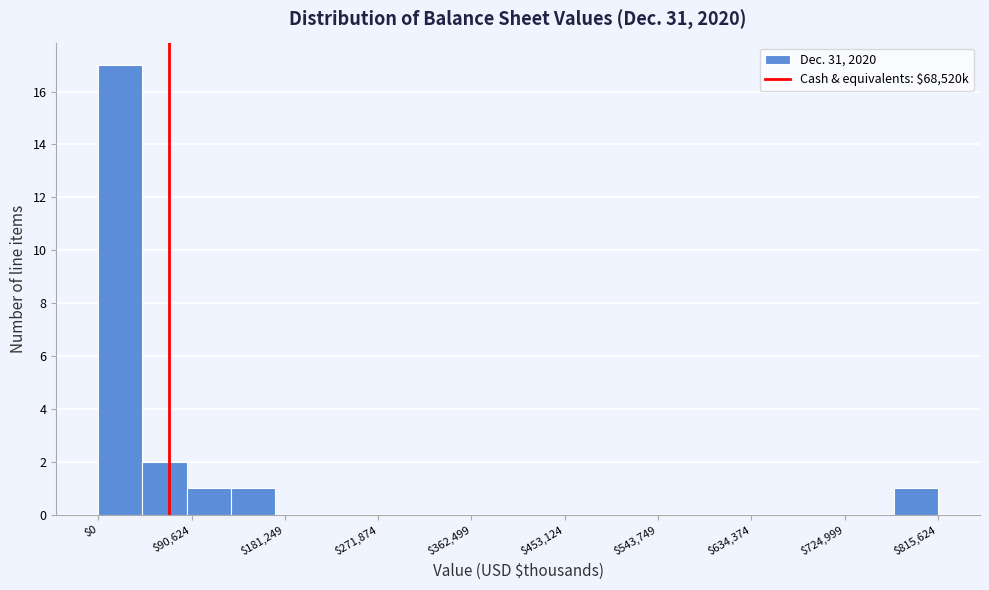

Reading left to right, list every bar in this chart as the range it spans on the x-axis followed by its height. Neither the bar edges nor the heights are printed on the chart, so give them approximately, as read against the axes.

0 to 40000: 17
40000 to 90000: 2
90000 to 130000: 1
130000 to 170000: 1
170000 to 210000: 0
210000 to 260000: 0
260000 to 300000: 0
300000 to 340000: 0
340000 to 390000: 0
390000 to 430000: 0
430000 to 470000: 0
470000 to 520000: 0
520000 to 560000: 0
560000 to 600000: 0
600000 to 640000: 0
640000 to 690000: 0
690000 to 730000: 0
730000 to 770000: 0
770000 to 820000: 1